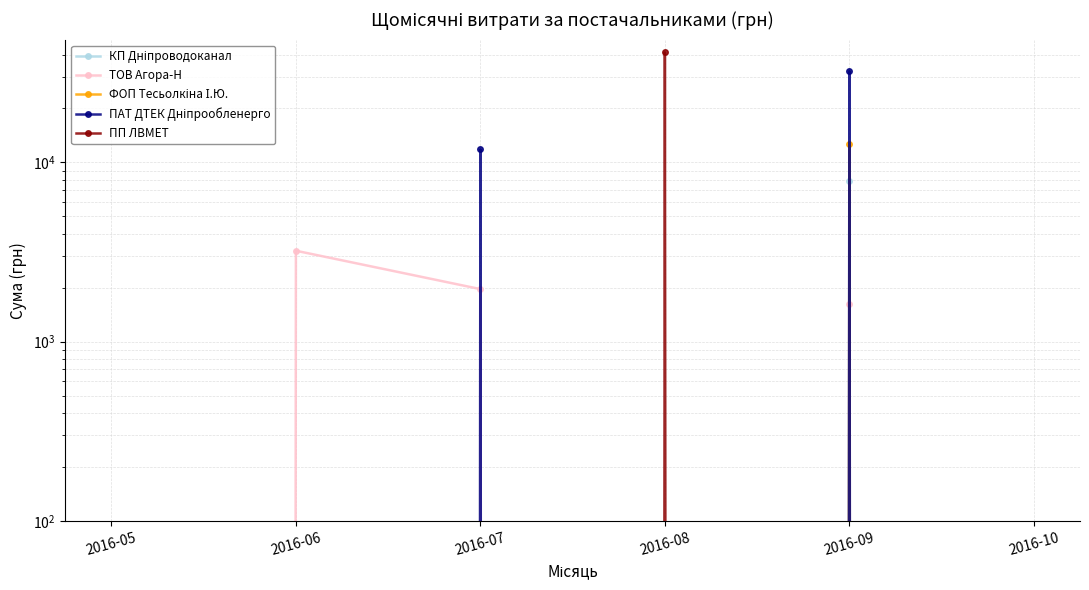

What is the difference between the ТОВ Агора-Н values at 2016-10 and 2016-06?

3217.0